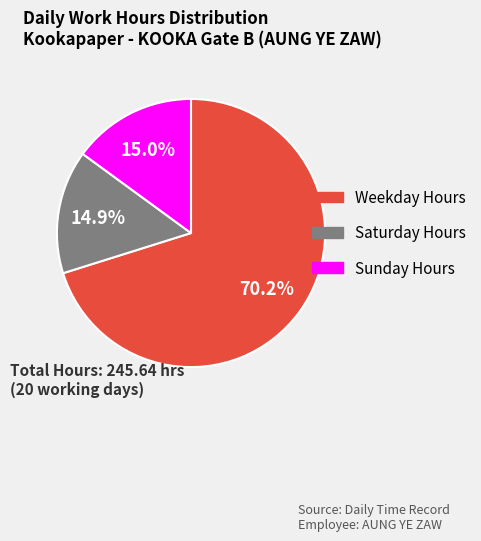

Is there a majority slice in this chart?

Yes